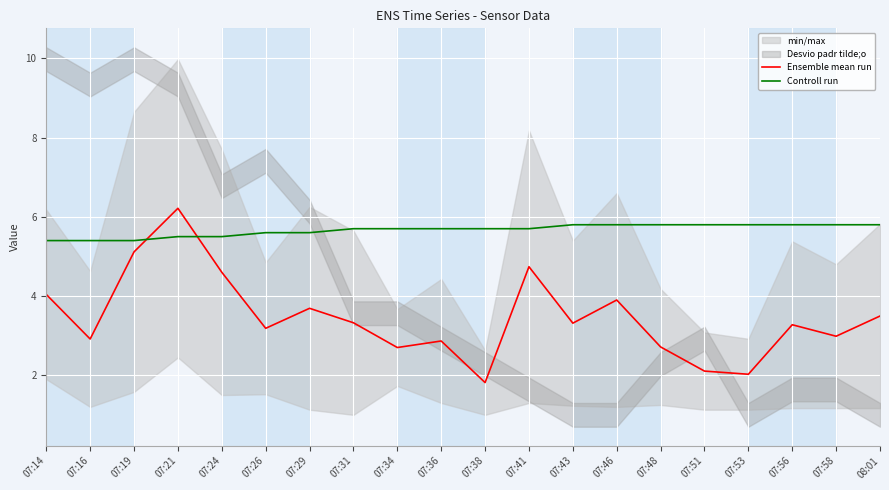

Reading left to right, transcribe all the data shown in this chart.

Ensemble mean run: 4.0	2.9	5.1	6.2	4.6	3.2	3.7	3.3	2.7	2.9	1.8	4.7	3.3	3.9	2.7	2.1	2.0	3.3	3.0	3.5
Controll run: 5.4	5.4	5.4	5.5	5.5	5.6	5.6	5.7	5.7	5.7	5.7	5.7	5.8	5.8	5.8	5.8	5.8	5.8	5.8	5.8